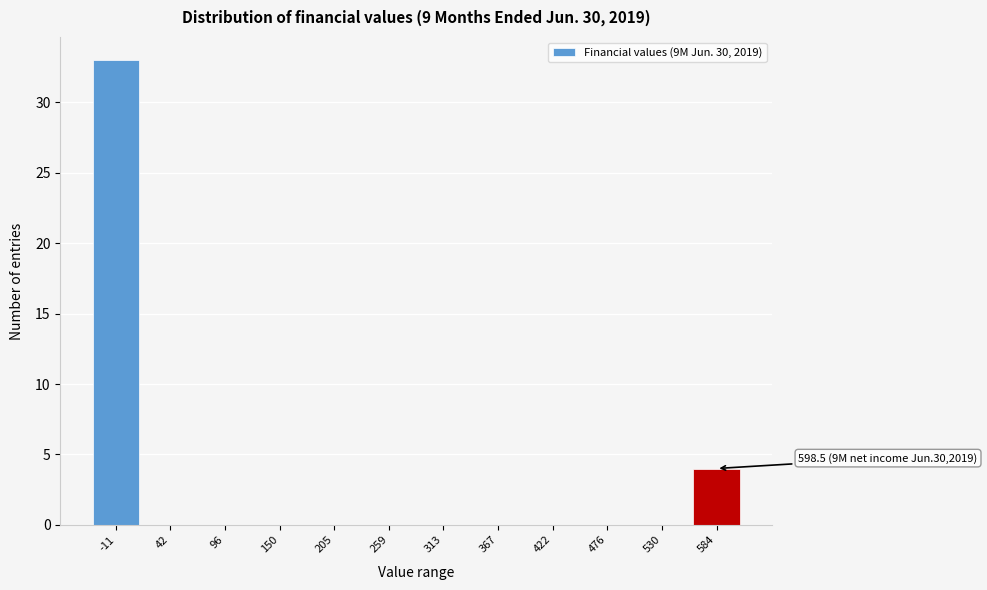

Reading left to right, list all the values displayed in this chart.

-11=33	42=0	96=0	150=0	205=0	259=0	313=0	367=0	422=0	476=0	530=0	584=4